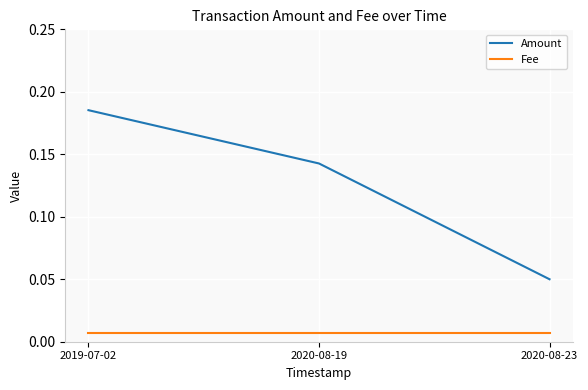

Between 2019-07-02 and 2020-08-19, which series saw the biggest shift?

Amount